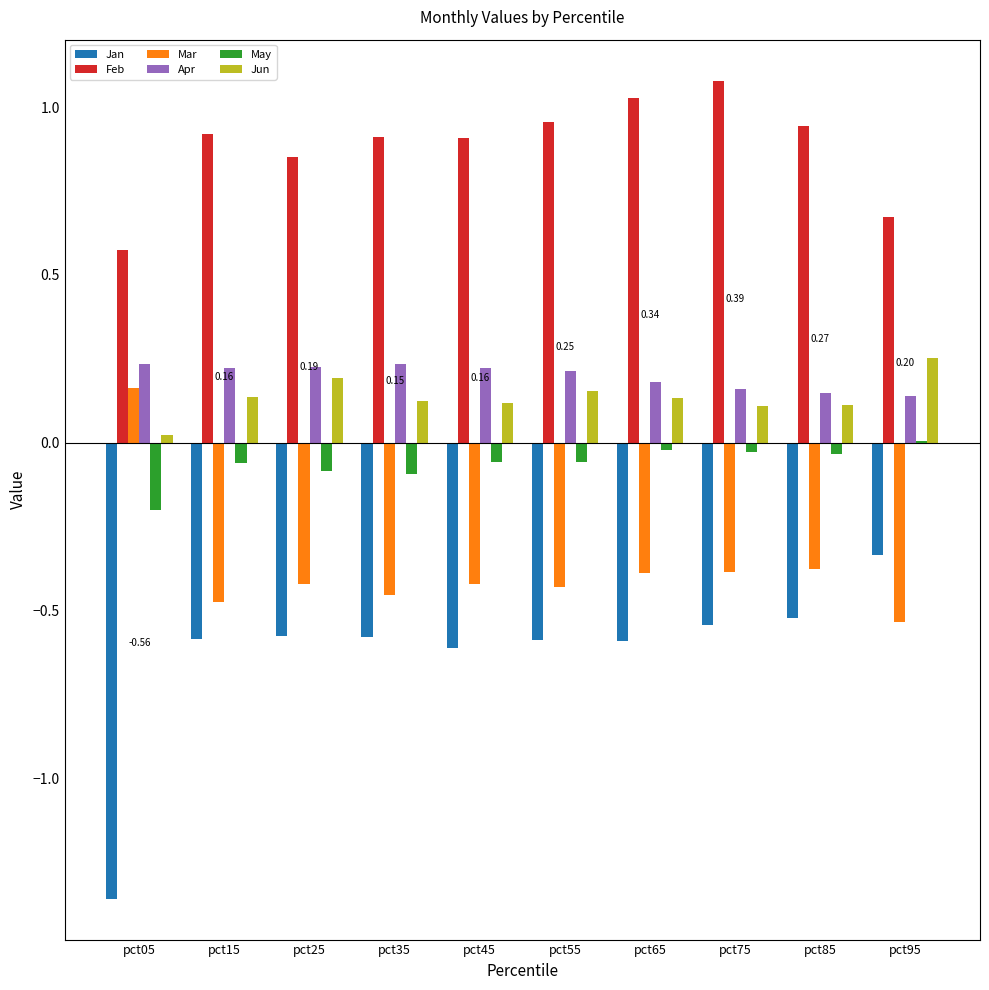

Which has a higher value, pct65 or pct25?

pct65